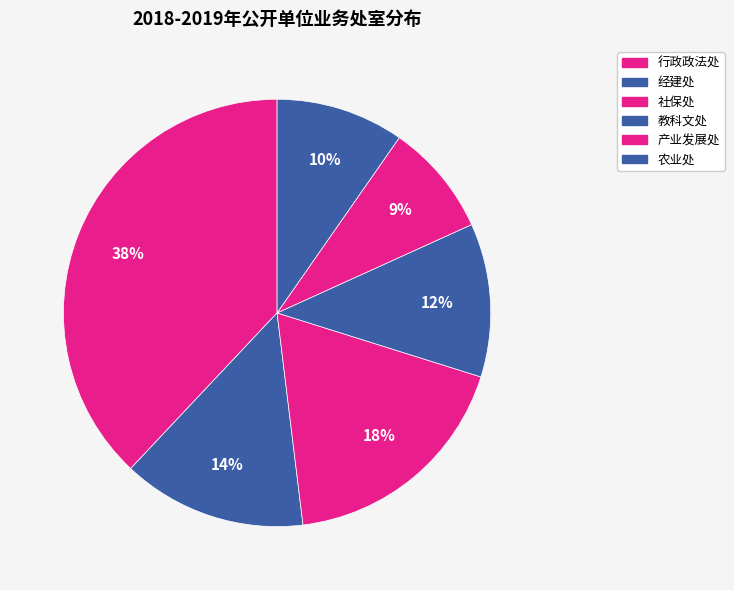

How many slices are in this pie chart?

6